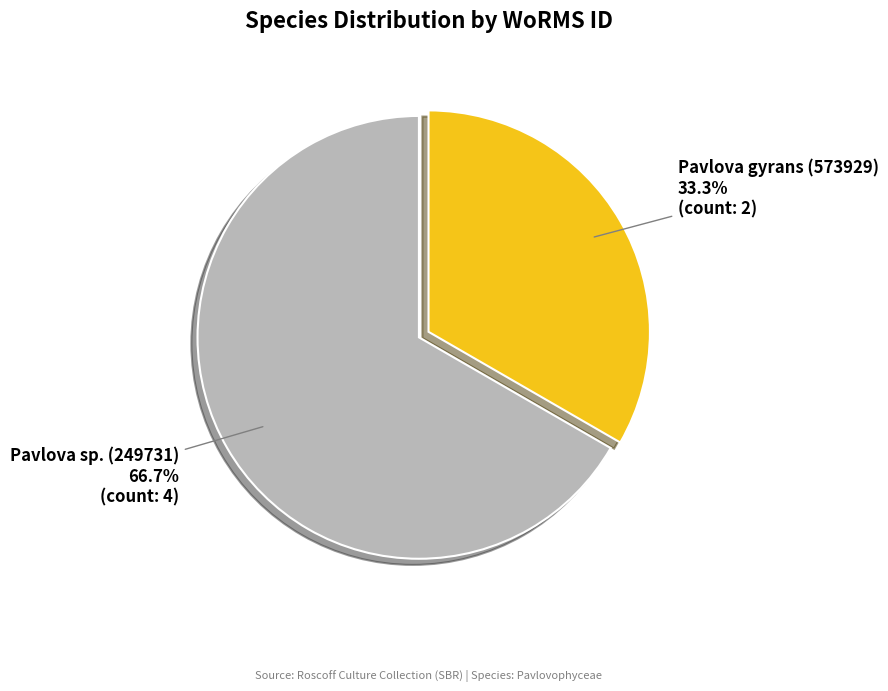

Does Pavlova gyrans (573929) represent more than half of the total?

No